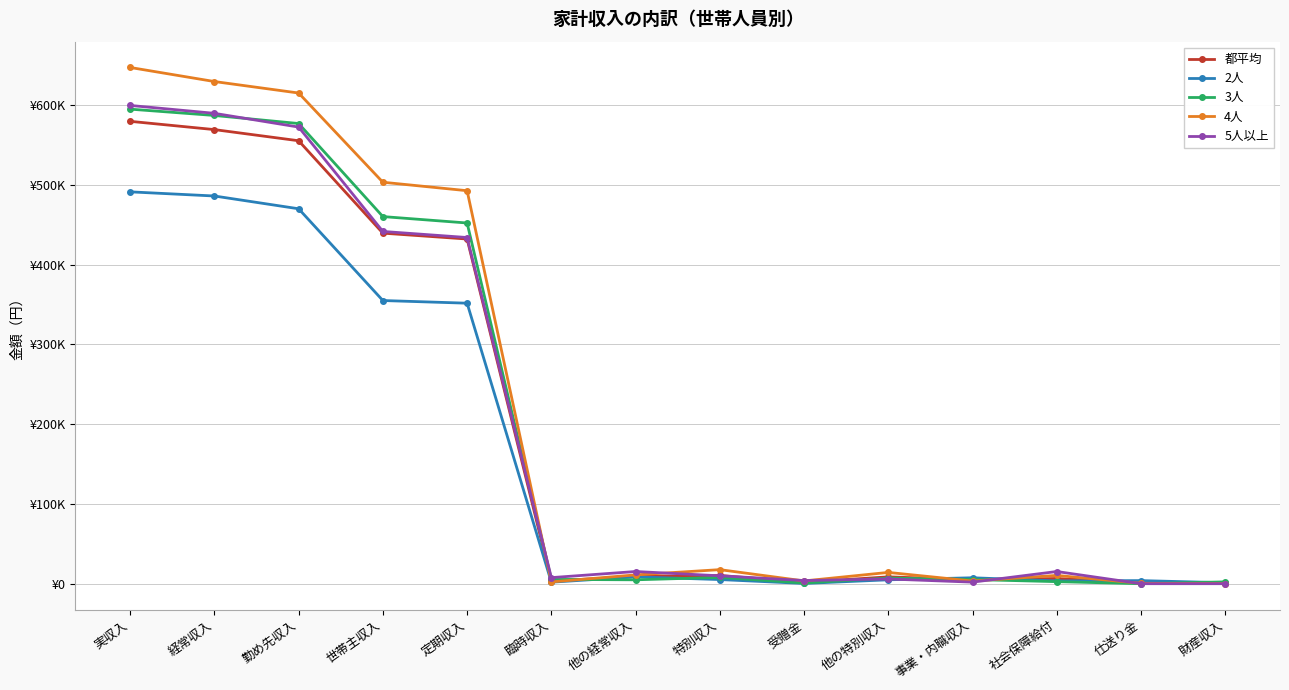

What is the sum of all 2人 values?

2190334